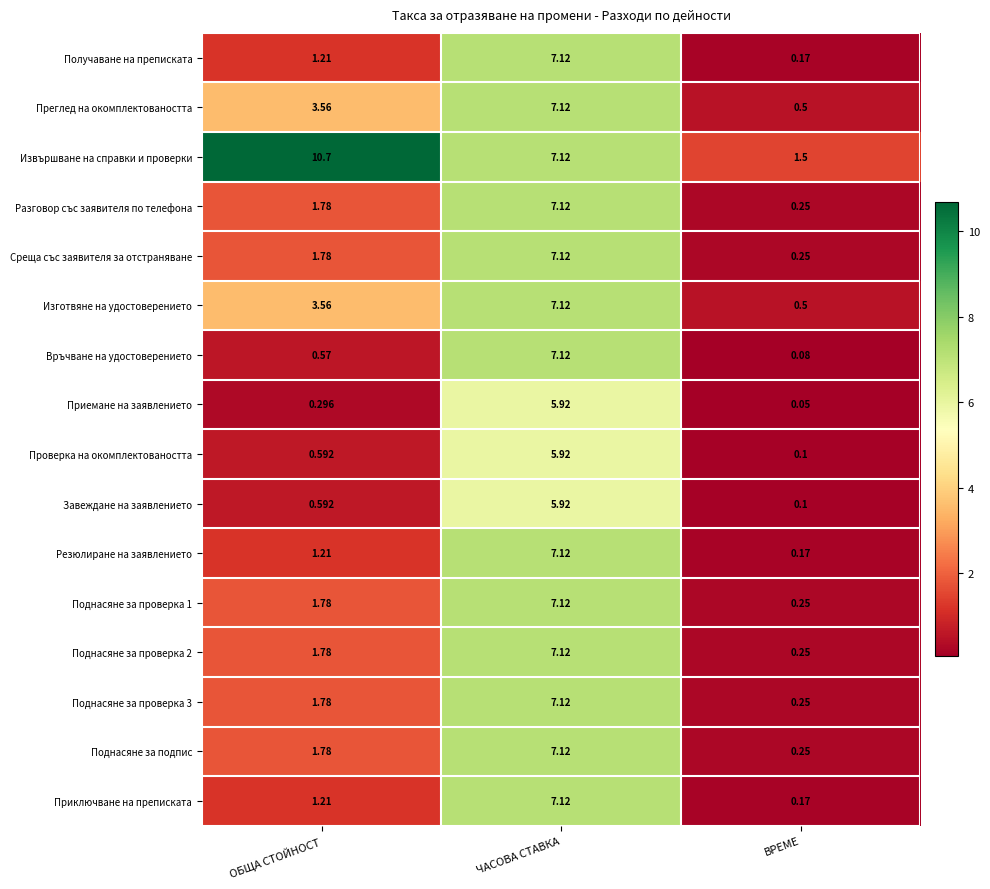

Is the value of Резюлиране на заявлението at ЧАСОВА СТАВКА greater than the value of Поднасяне за проверка 1 at ВРЕМЕ?

Yes